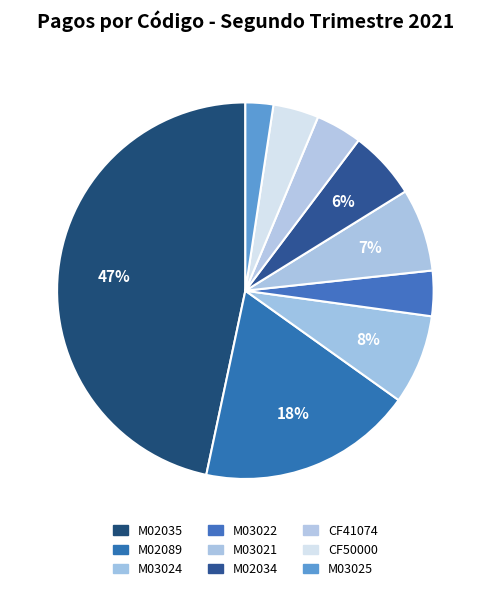

Does any single category account for the majority?

No